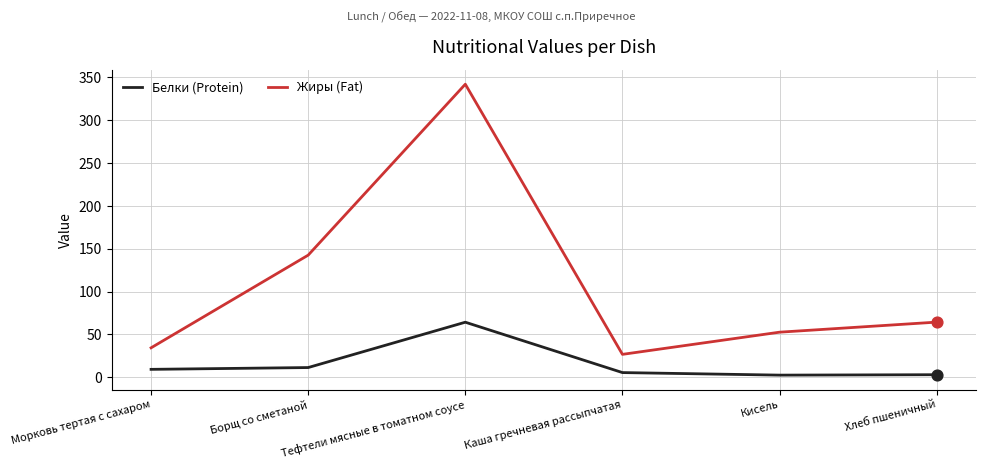

What are all the series names shown in the legend?

Белки (Protein), Жиры (Fat)